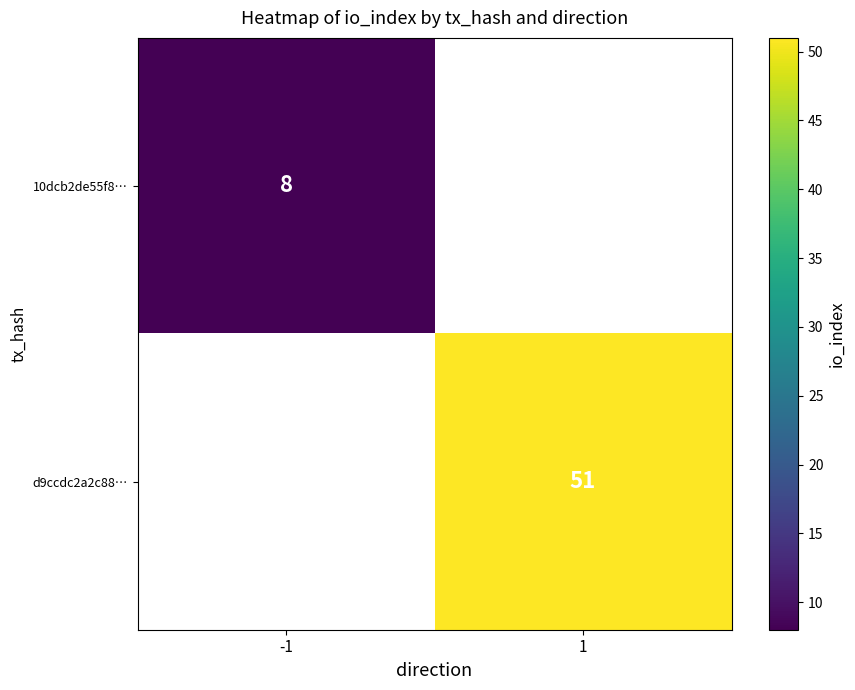

How many distinct data groups are displayed?

2